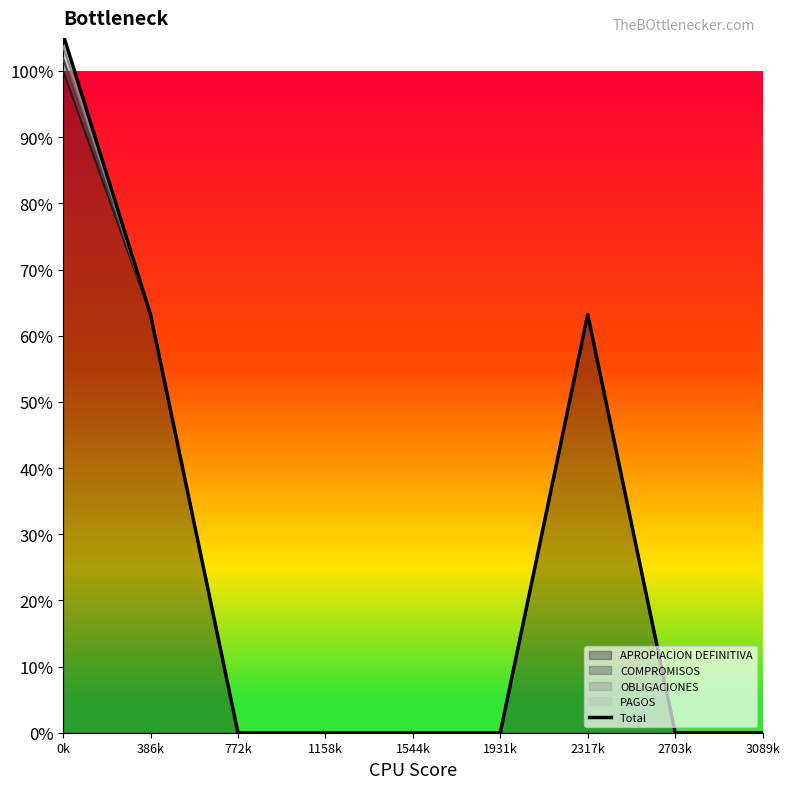

Read the value at 386k.

0.6